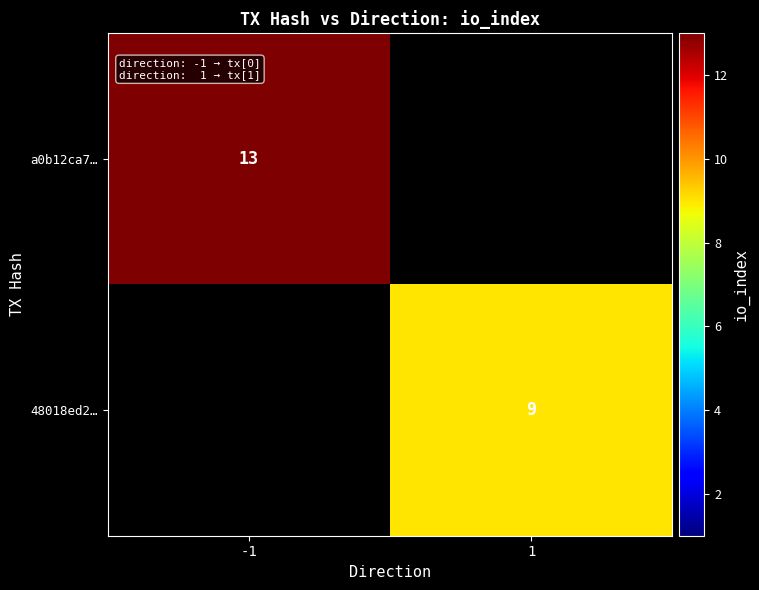

At how many categories does at least one series exceed 11?

1